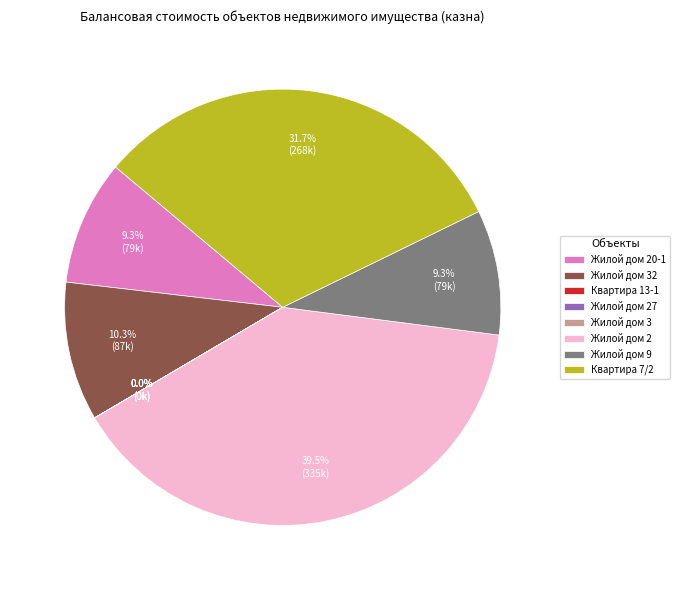

Does Квартира 7/2 represent more than half of the total?

No